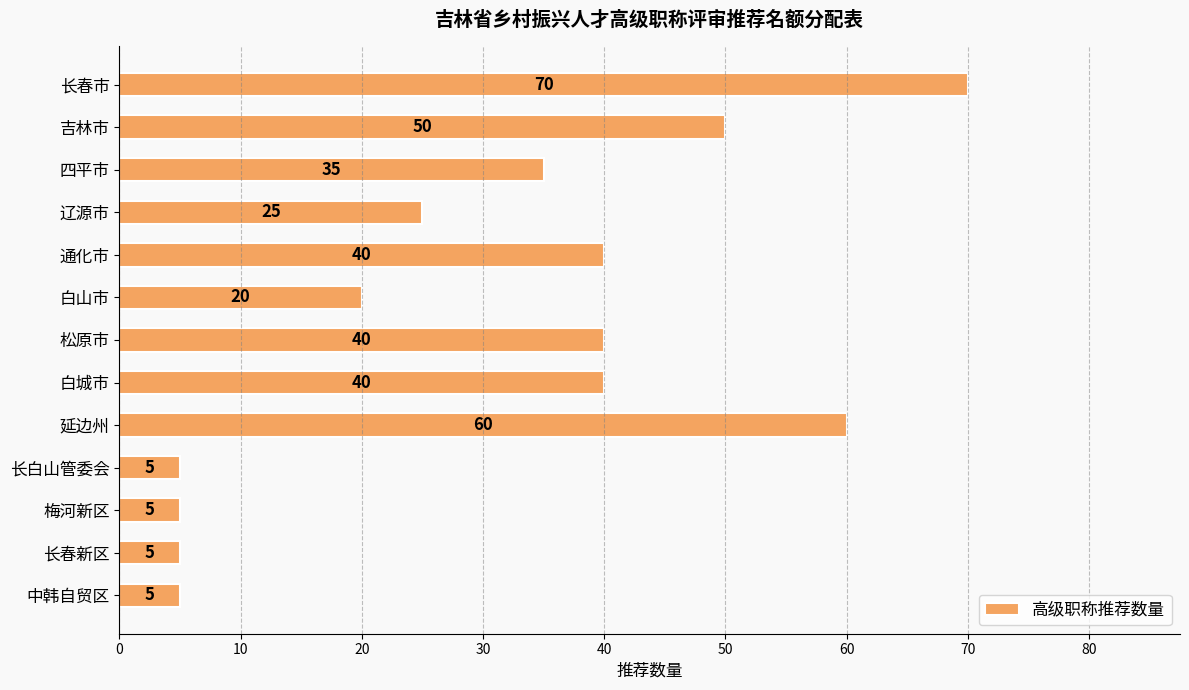

What is the change in value from 长春市 to 吉林市?

-20